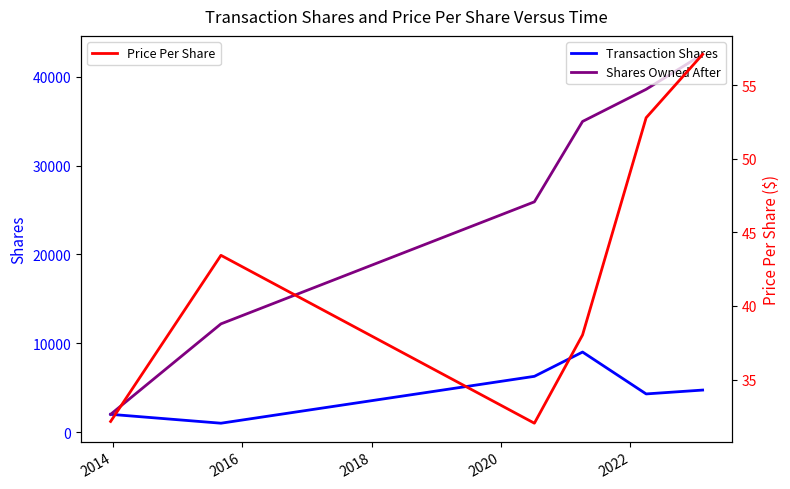

What is the minimum value for Shares Owned After?

2000